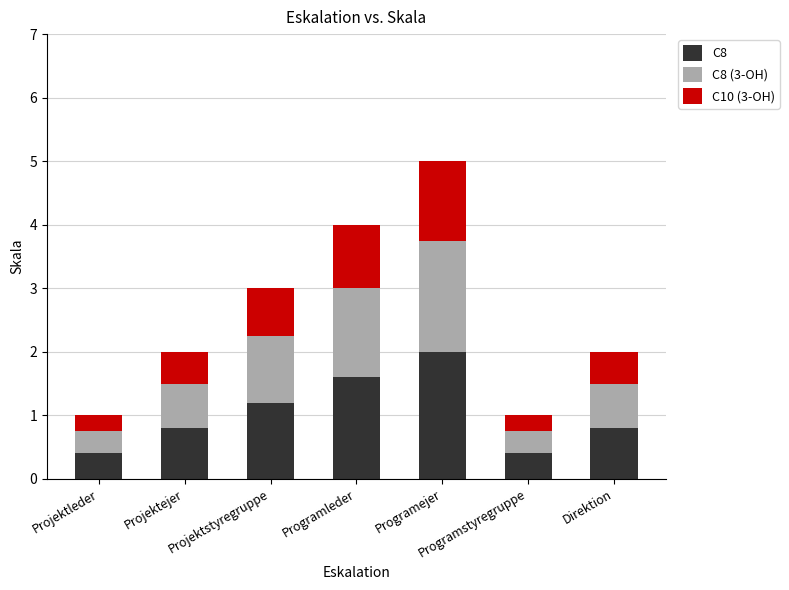

Does the chart contain stacked bars?

Yes